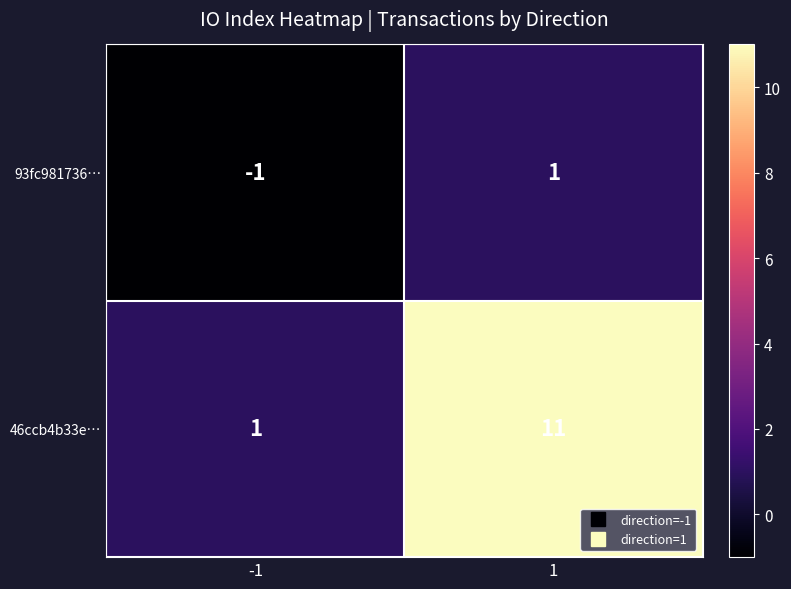

Which series has the largest total across all categories?

46ccb4b33e…